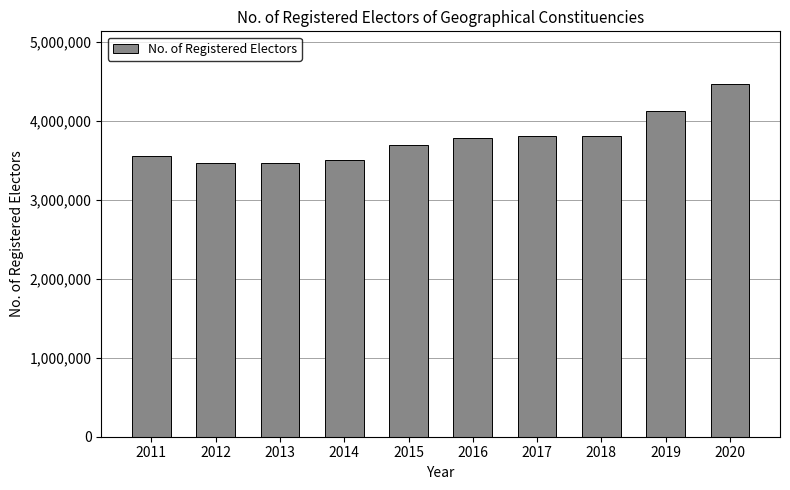

Is it true that the value at 2012 is 3466201?

True